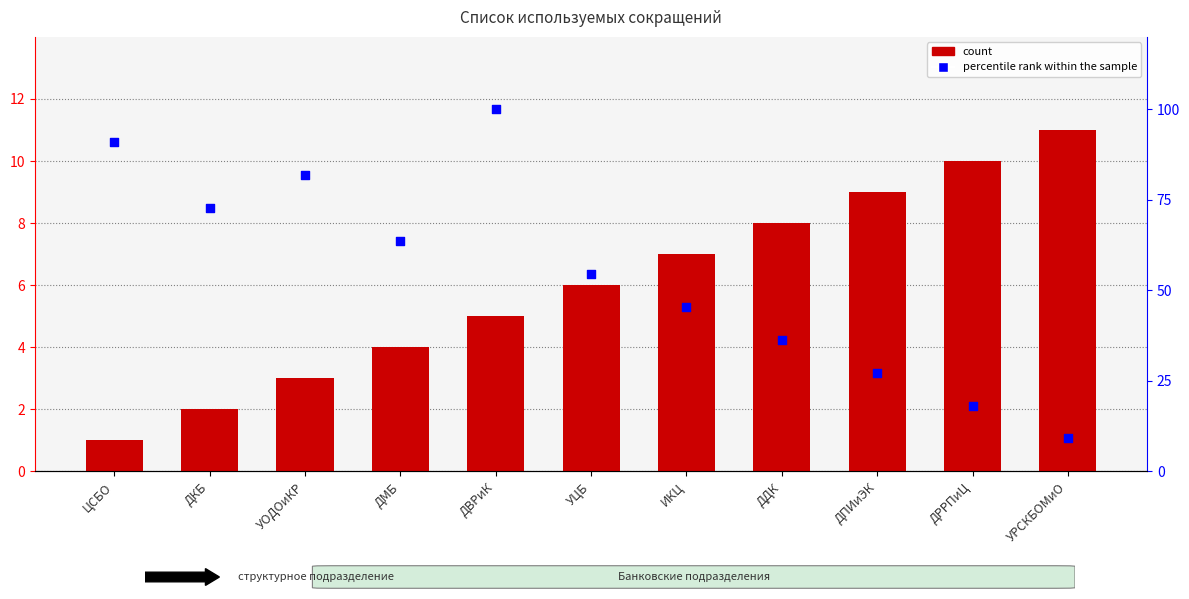

Which series reaches the minimum Y coordinate?

count